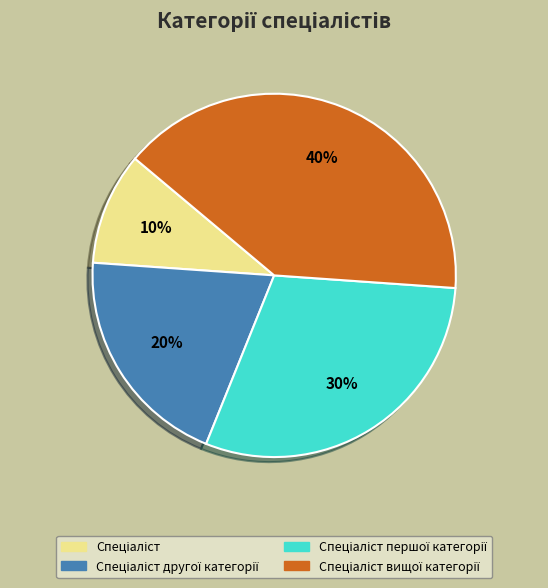

Does any single category account for the majority?

No